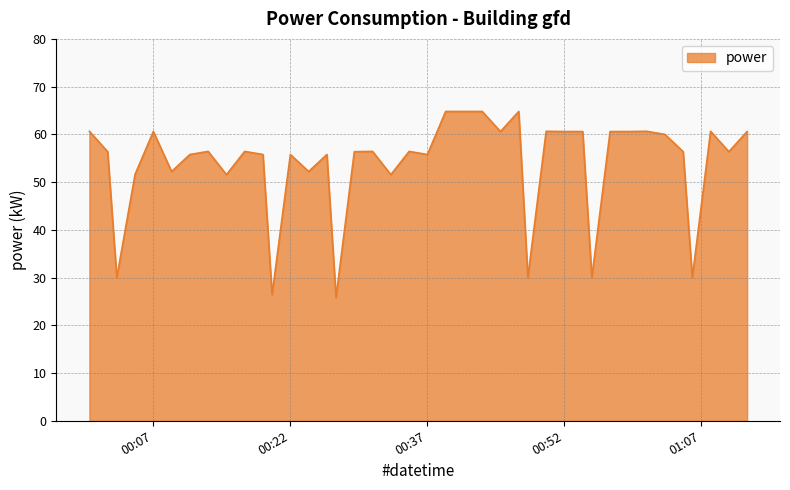

What is the greatest value displayed?

64.8